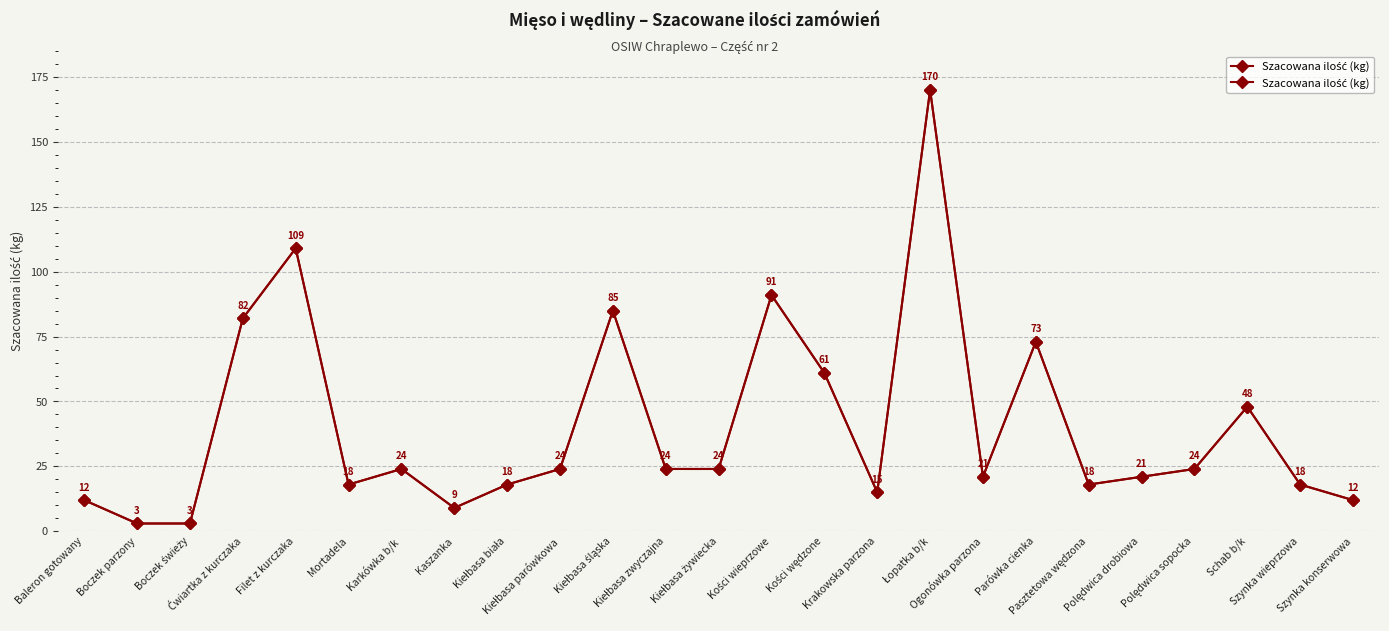

Between Krakowska parzona and Kości wędzone, which is larger?

Kości wędzone